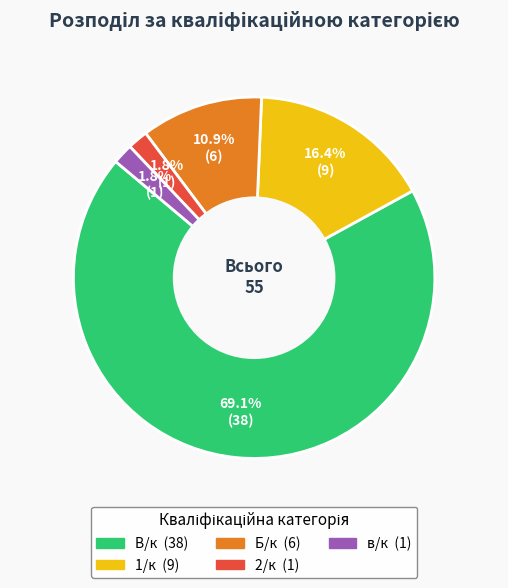

What is the majority slice?

В/к